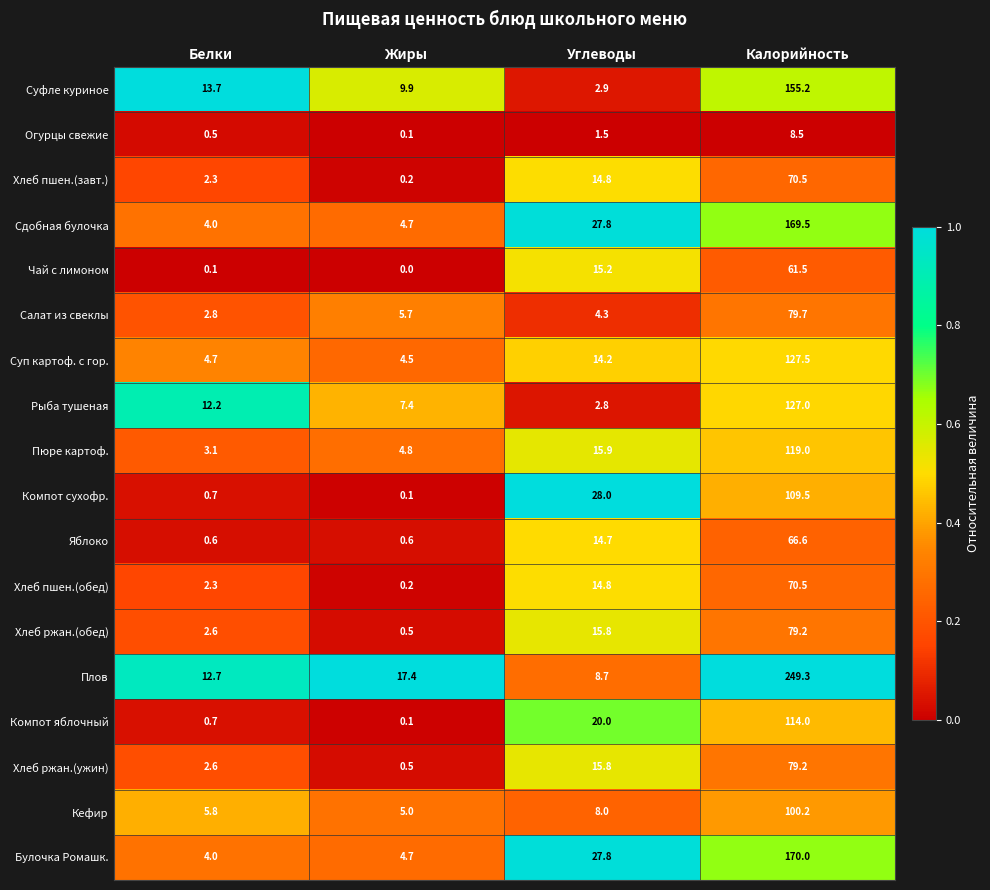

Where does the Салат из свеклы series first go above 5?

Жиры